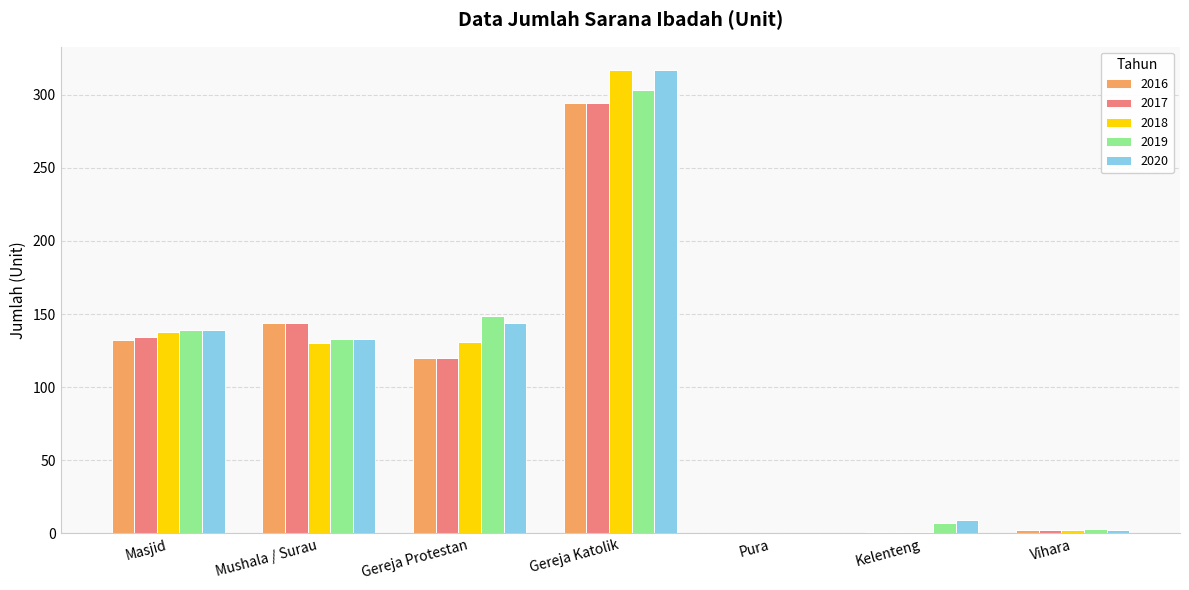

What is the maximum value for 2018?

317